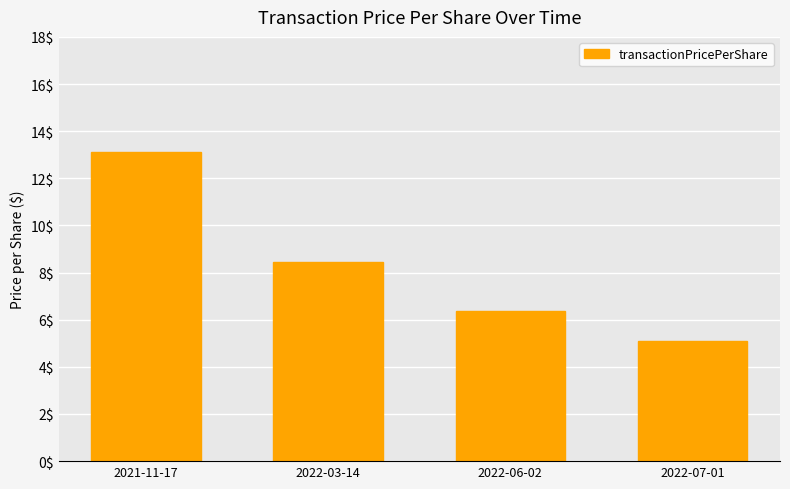

Which category has the highest value across all series?

2021-11-17